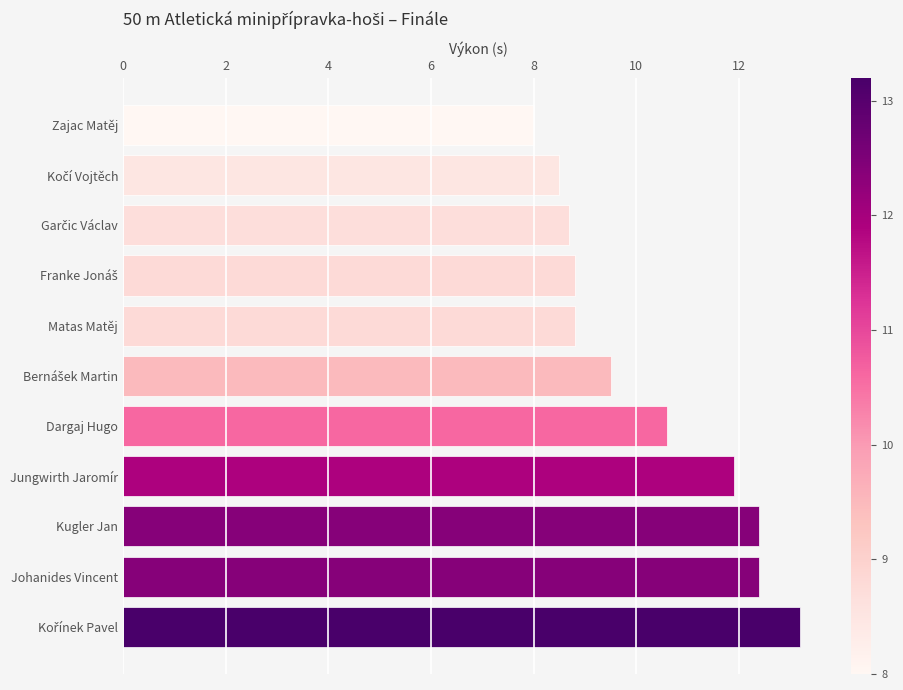

How many values exceed 9?

6